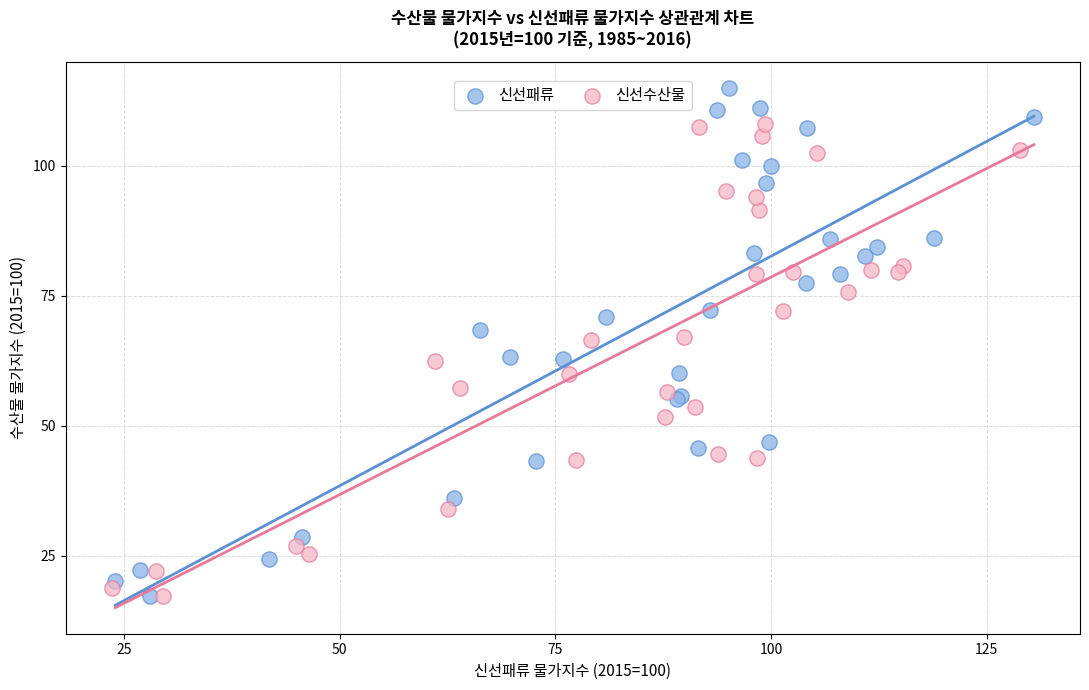

Which series contains the highest Y value?

신선패류